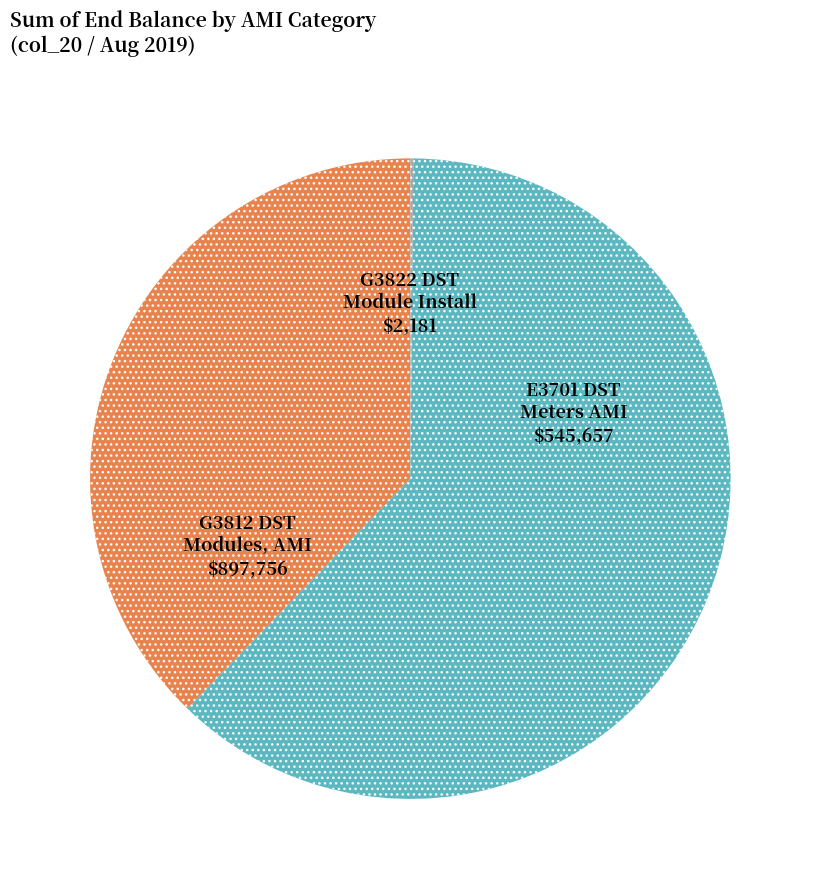

Does any single category account for the majority?

Yes